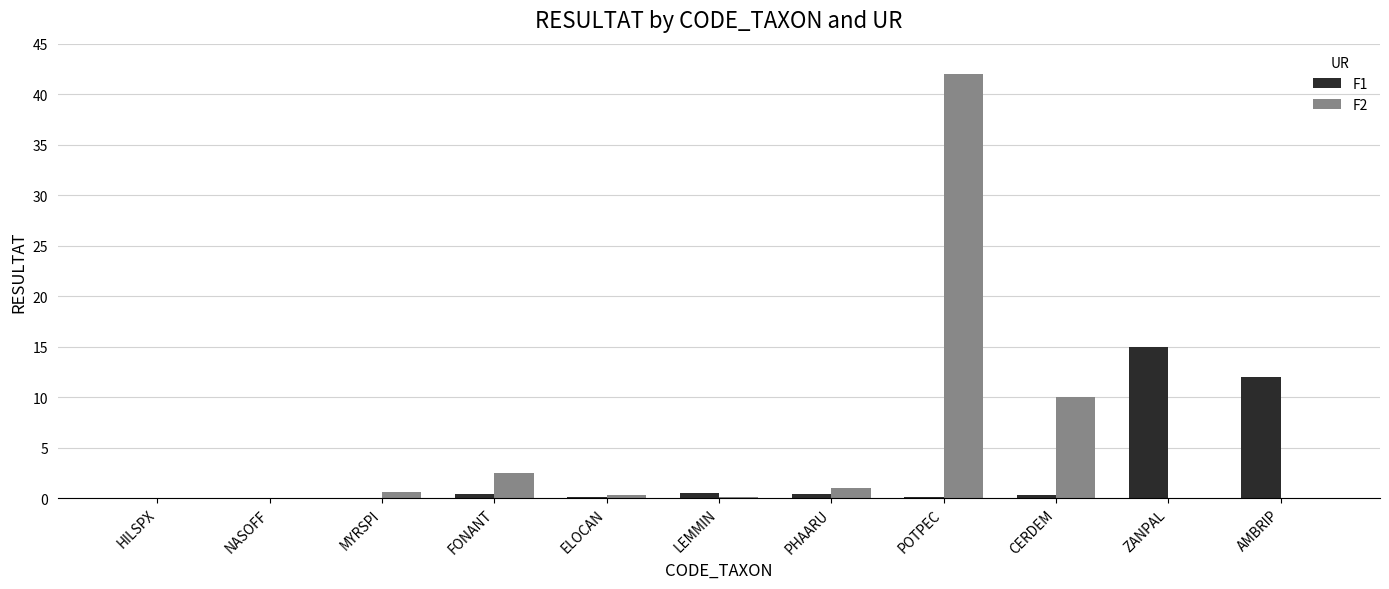

What is the sum of the F2 values at CERDEM and NASOFF?

10.0